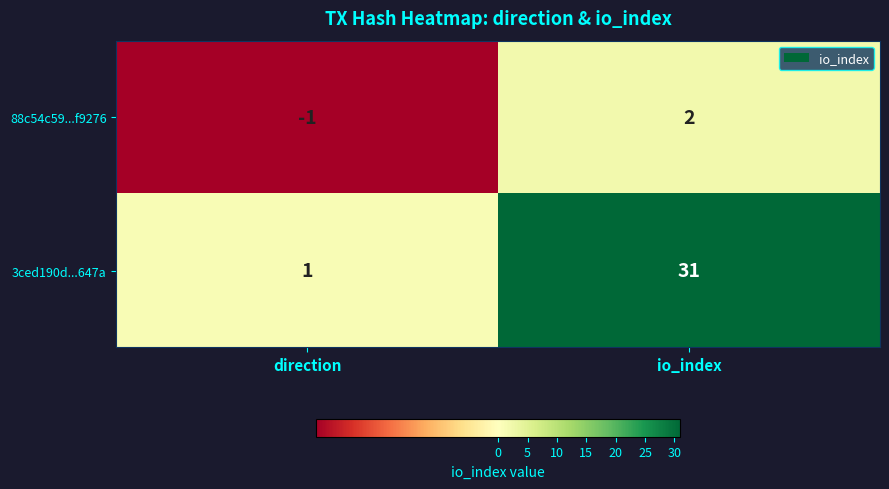

Read the 3ced190d...647a value at io_index, to the nearest 10.

30